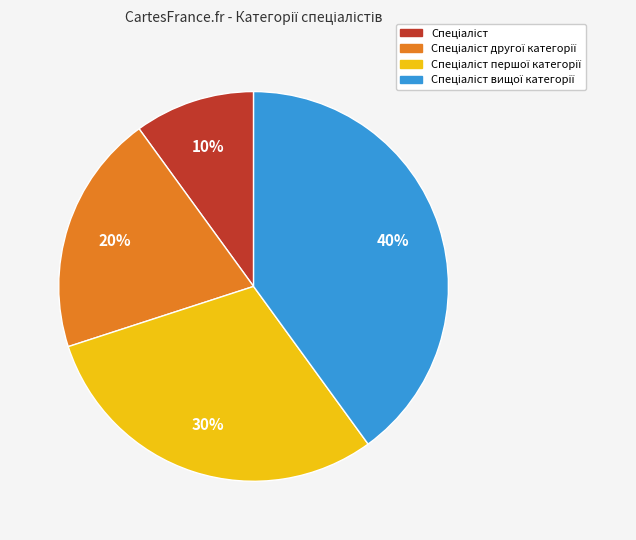

Count the number of slices in the pie.

4